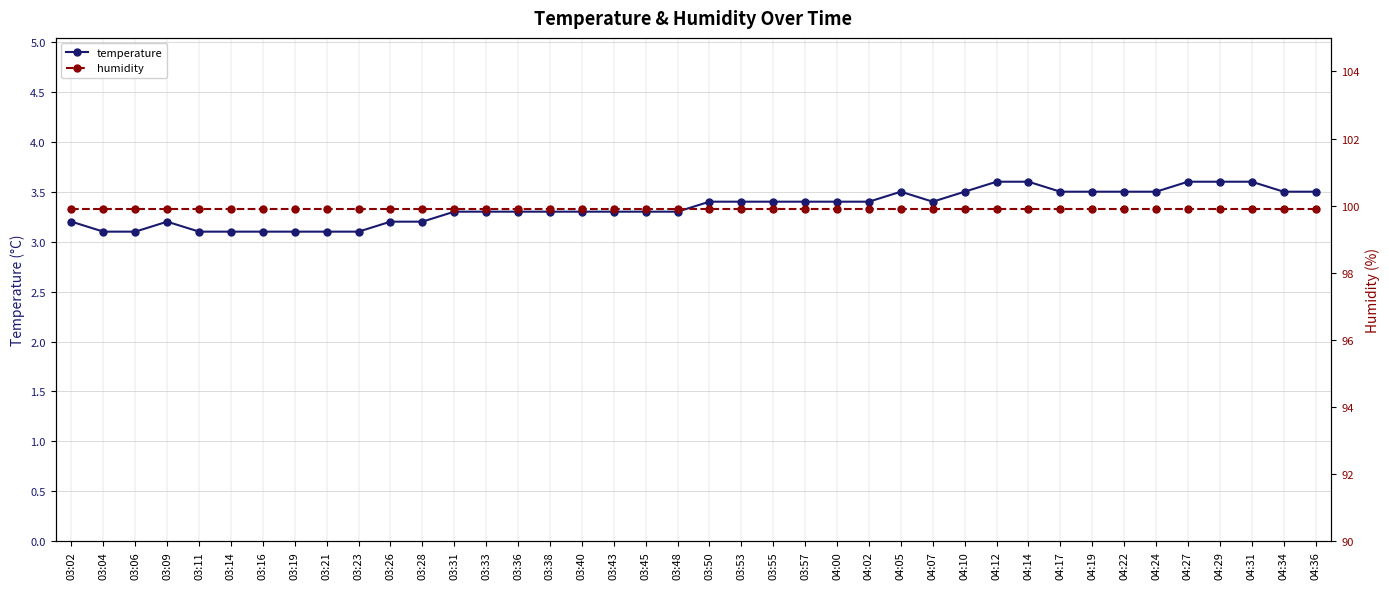

True or false: humidity has more than 0 points higher than both neighbors.

False